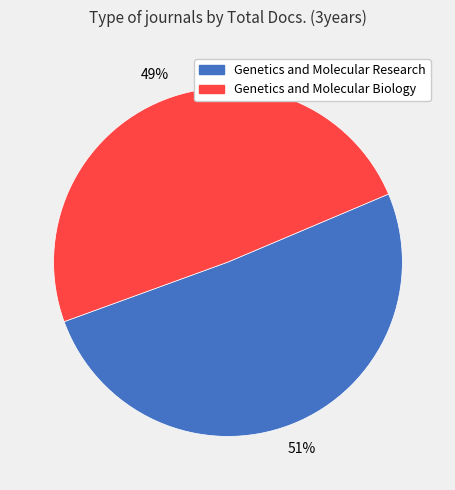

Which slice is the largest?

Genetics and Molecular Research